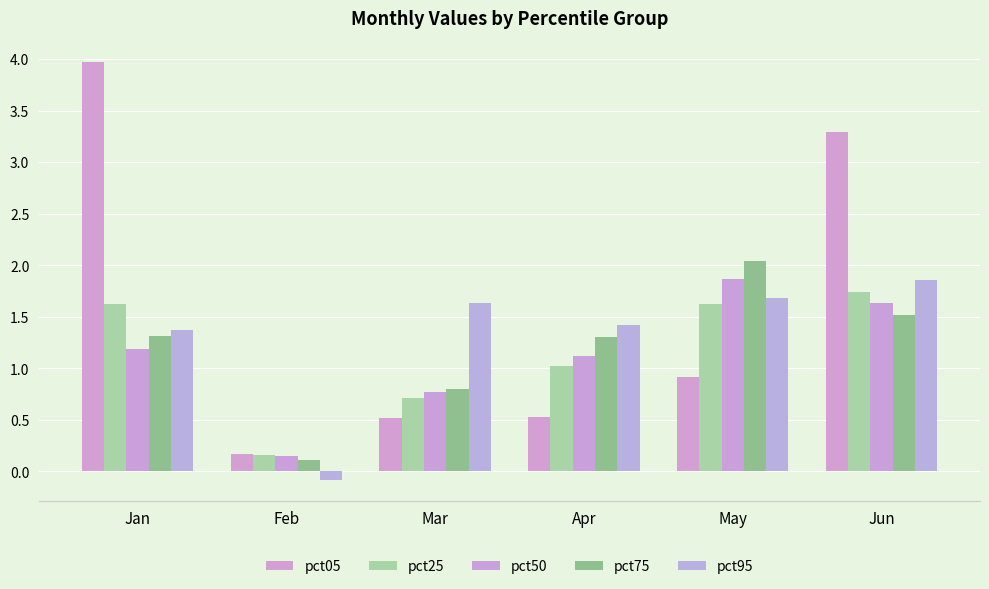

Does the chart contain stacked bars?

No